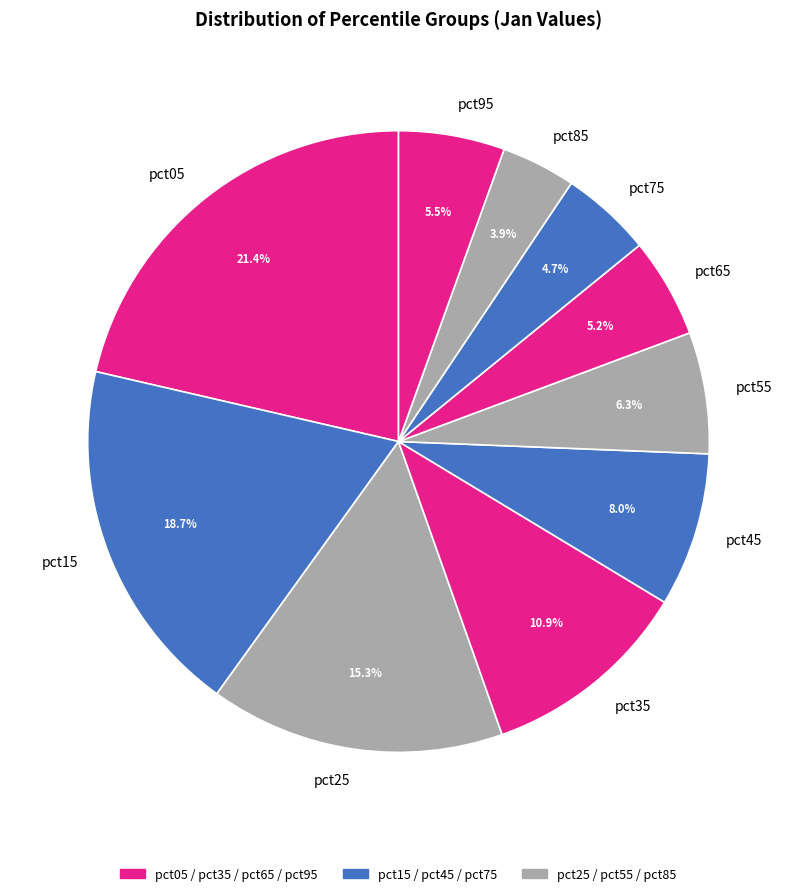

Is the sum of pct25 and pct55 greater than half?

No